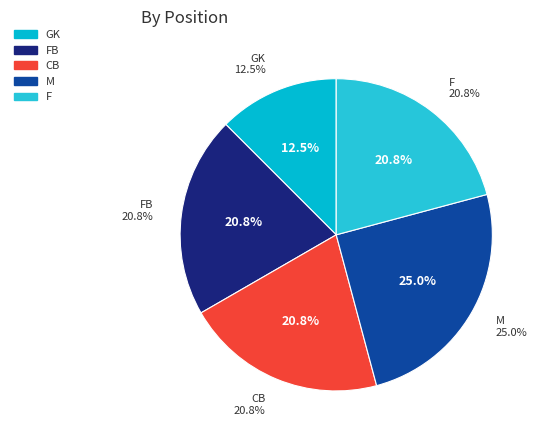

True or false: CB accounts for 15% of the total.

False